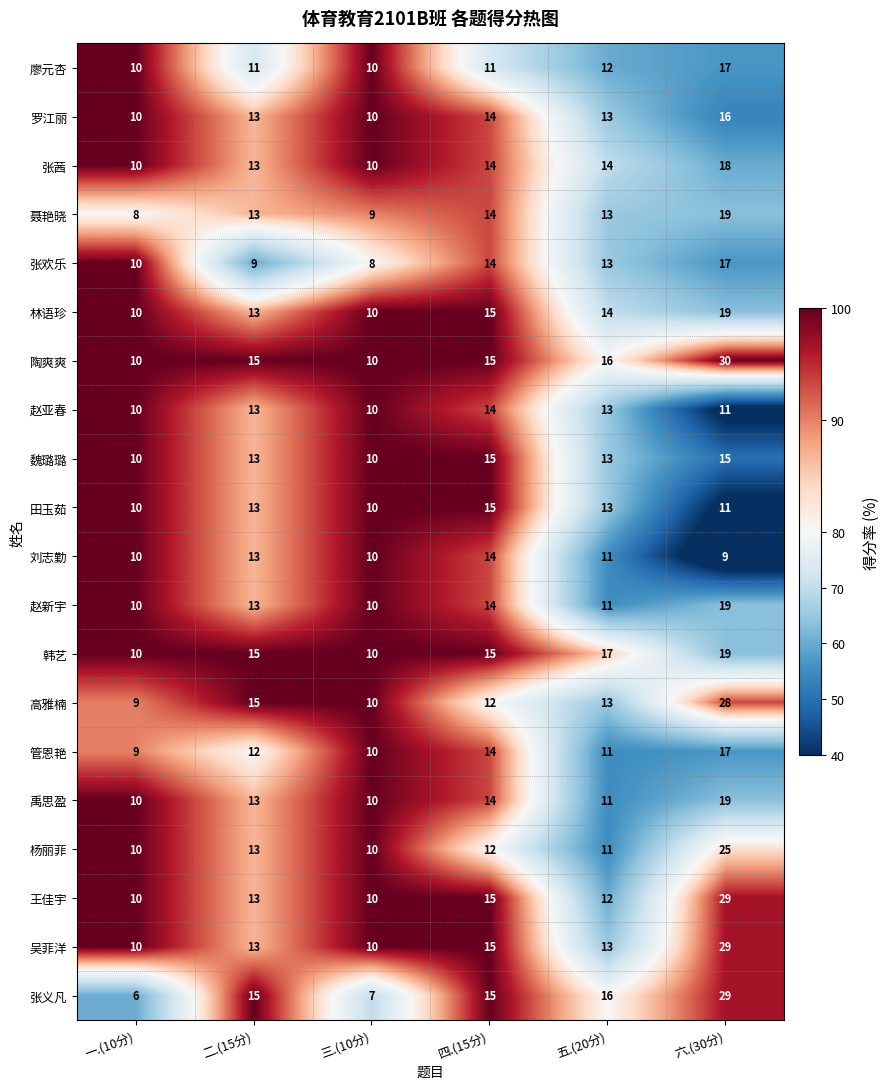

List the labels in order of 管恩艳 value, smallest first.

一.(10分), 三.(10分), 五.(20分), 二.(15分), 四.(15分), 六.(30分)